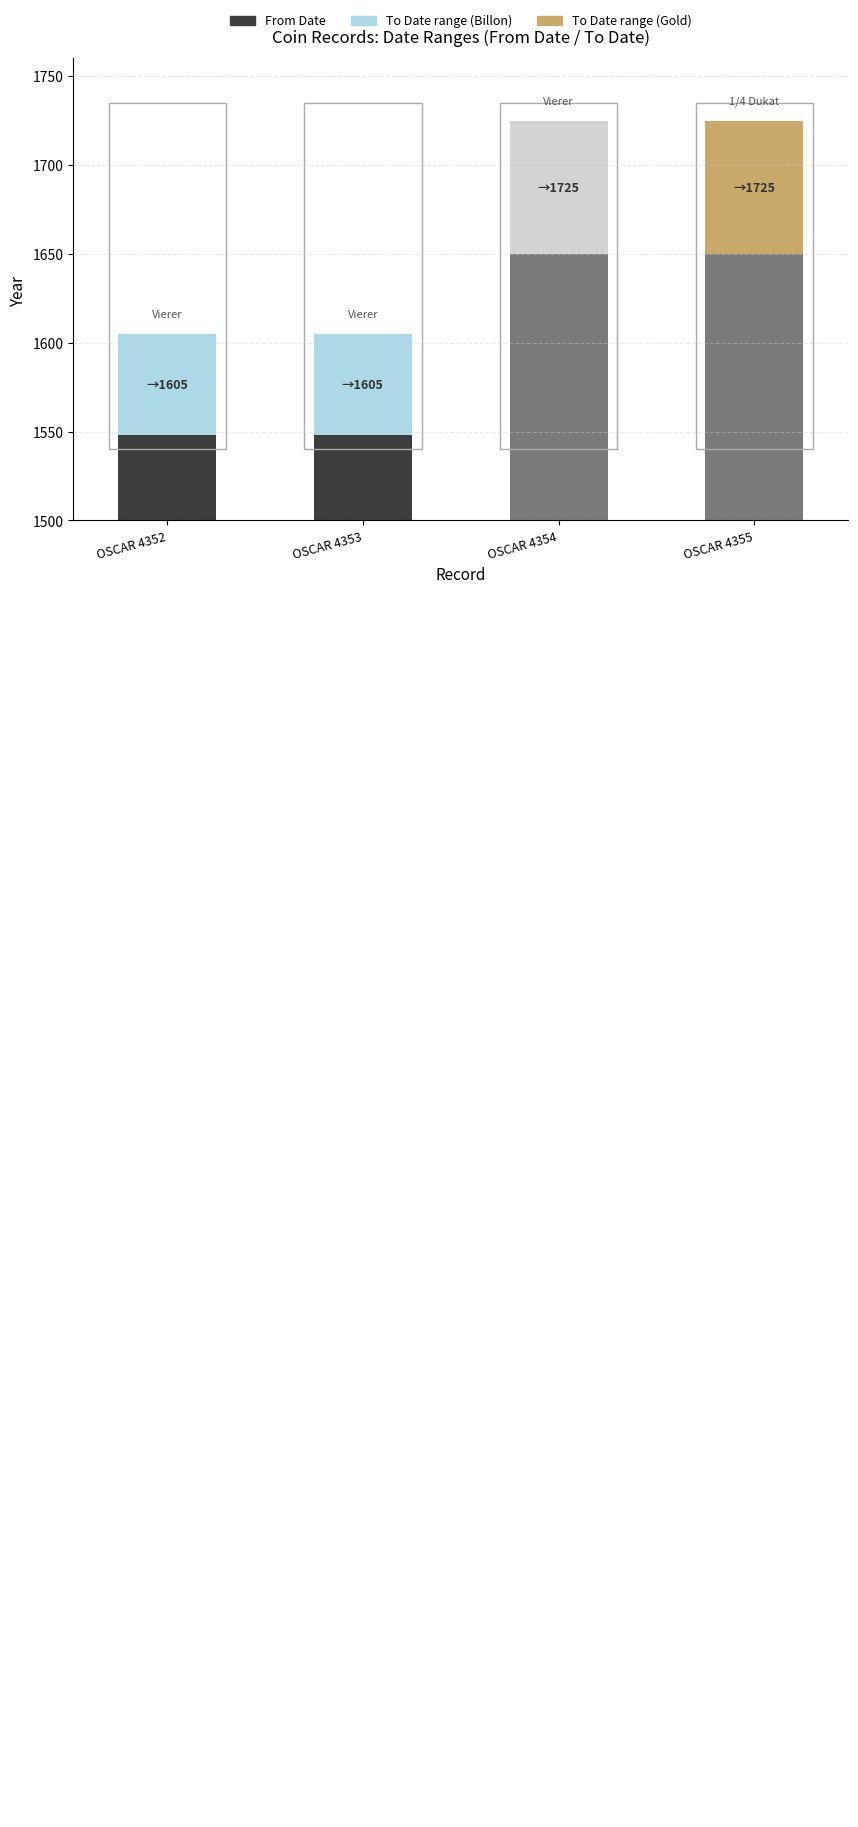

Reading left to right, extract all data points from this chart.

From Date: 1548	1548	1650	1650
Duration (To Date - From Date): 57	57	75	75